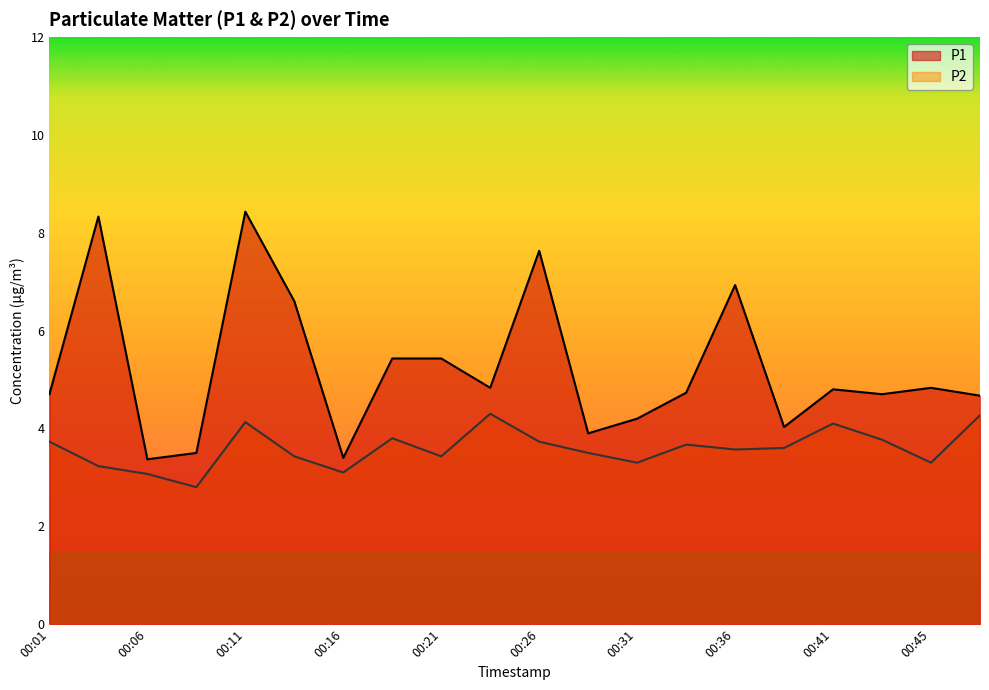

What is the spread (max minus min) of values at 00:13?

3.2